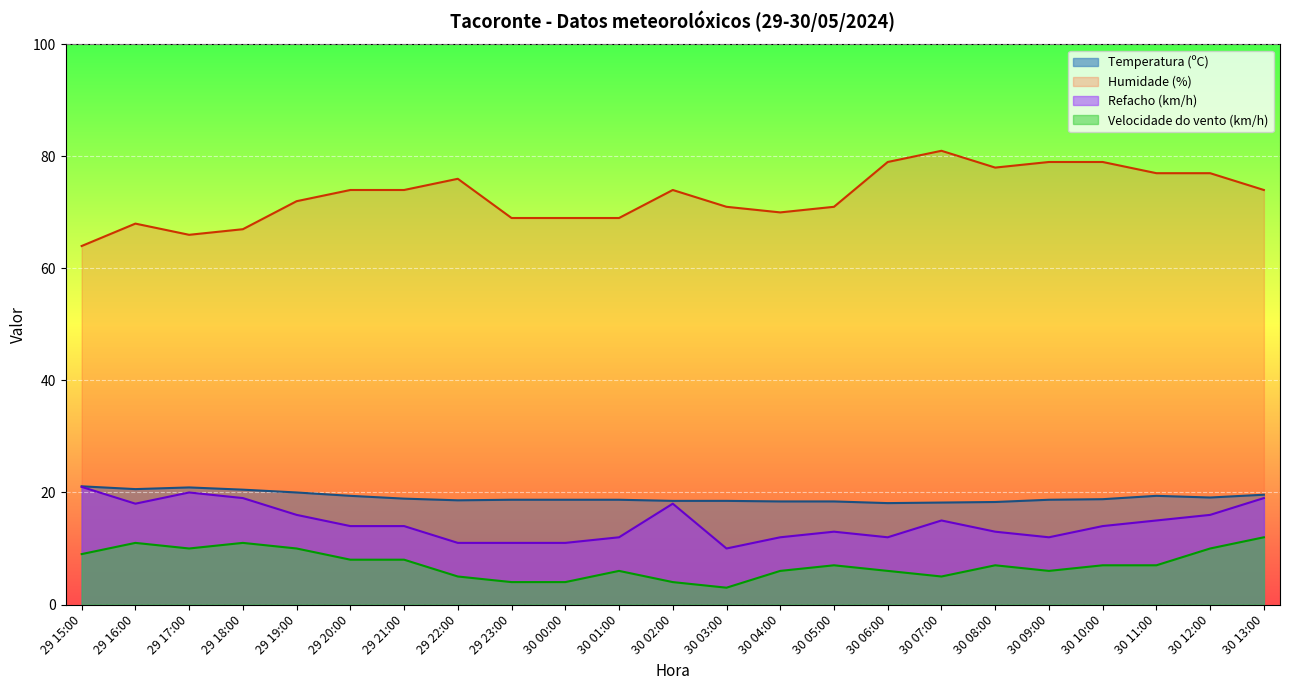

Which has a higher value, 09:00 or 09:00?

09:00